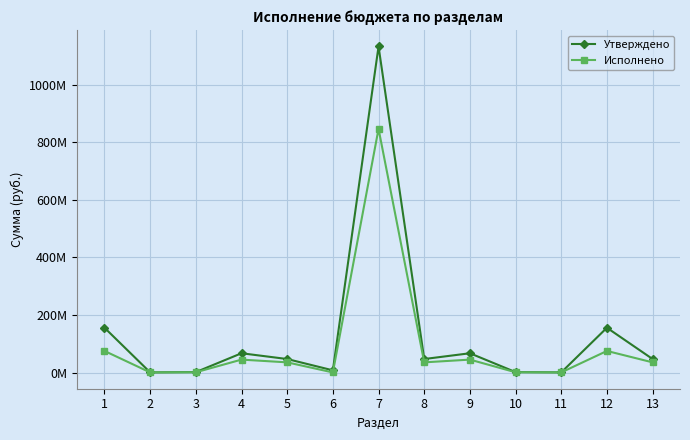

Where is Исполнено nearest to the value 423728227?

1